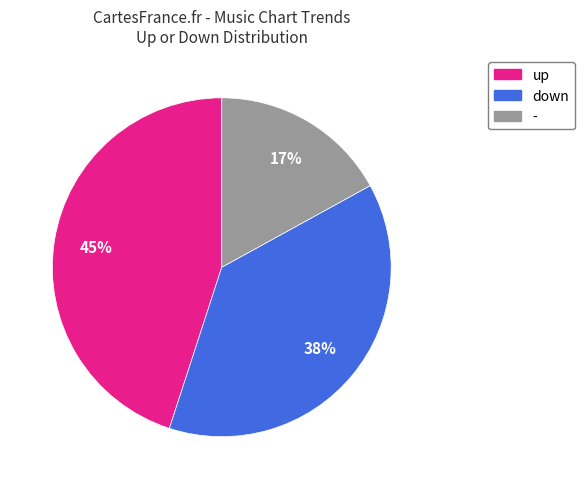

To the nearest percent, what portion does down represent?

38%